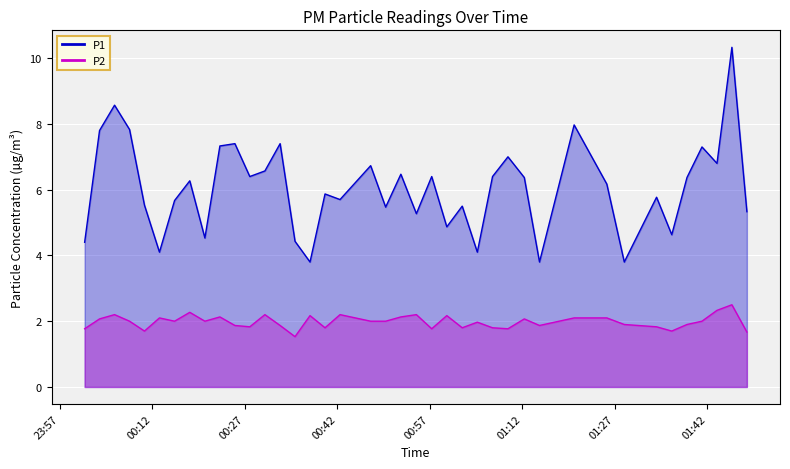

True or false: P2 and P1 intersect in this chart.

False